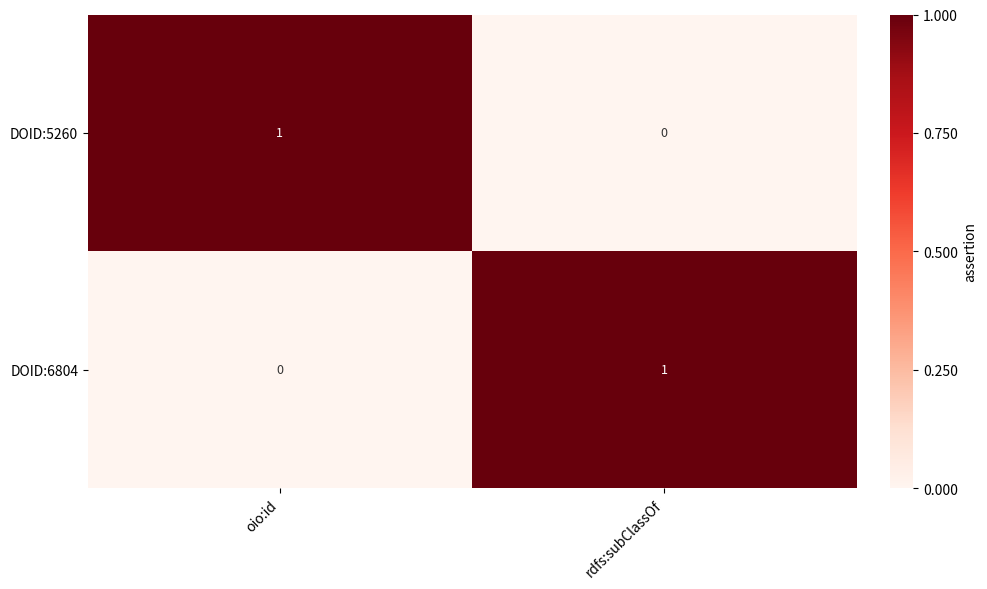

At rdfs:subClassOf, list the series in order from largest to smallest.

DOID:6804, DOID:5260